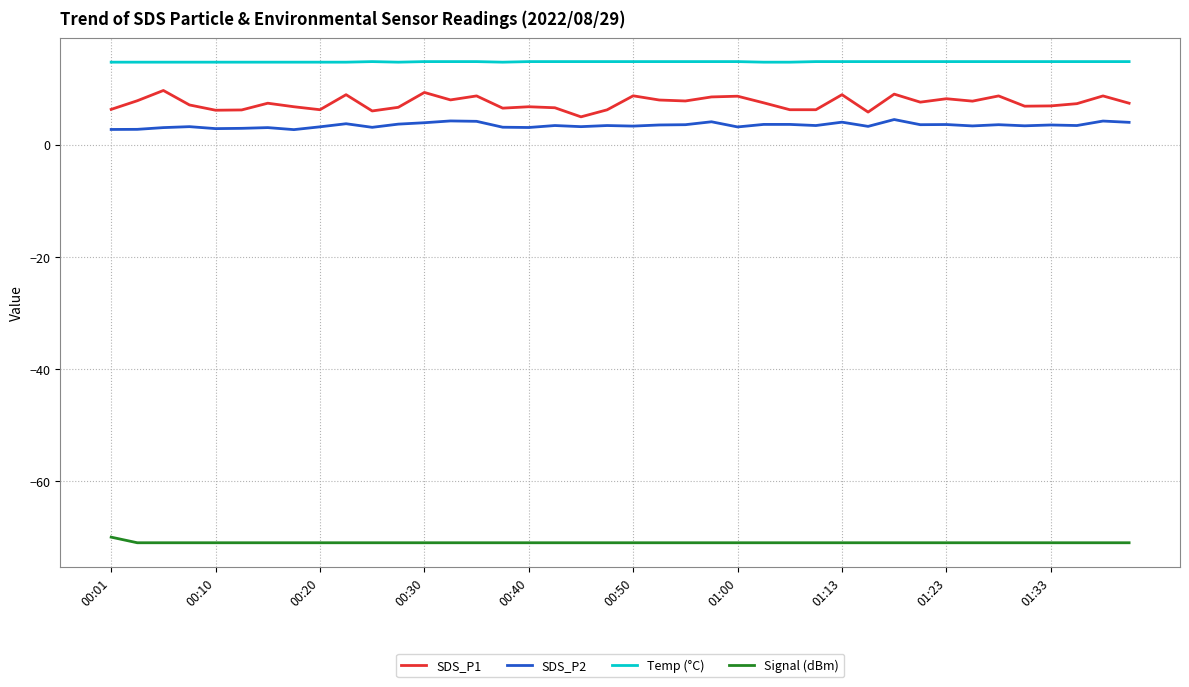

True or false: SDS_P1 and Temp (°C) intersect in this chart.

False